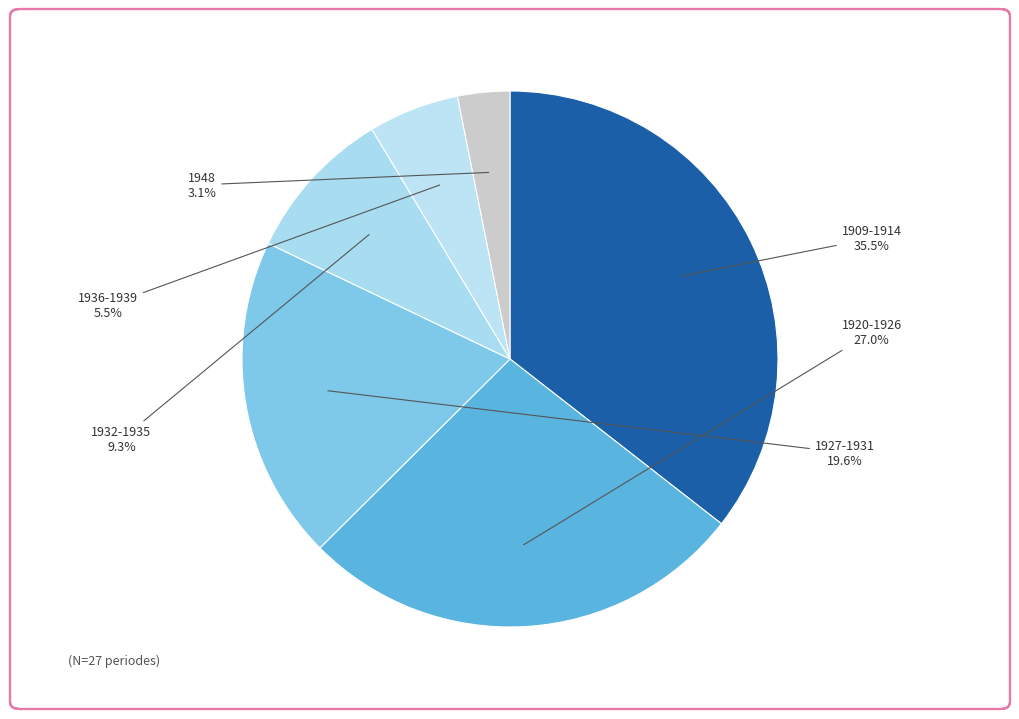

How many slices are in this pie chart?

6